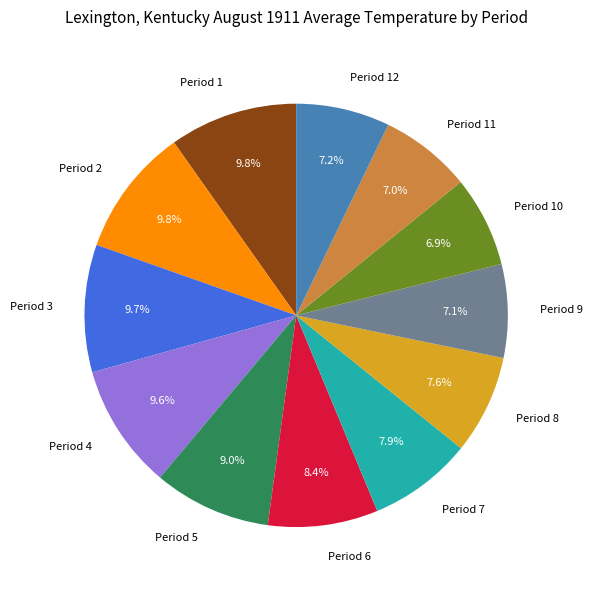

To the nearest percent, what portion does Period 8 represent?

8%